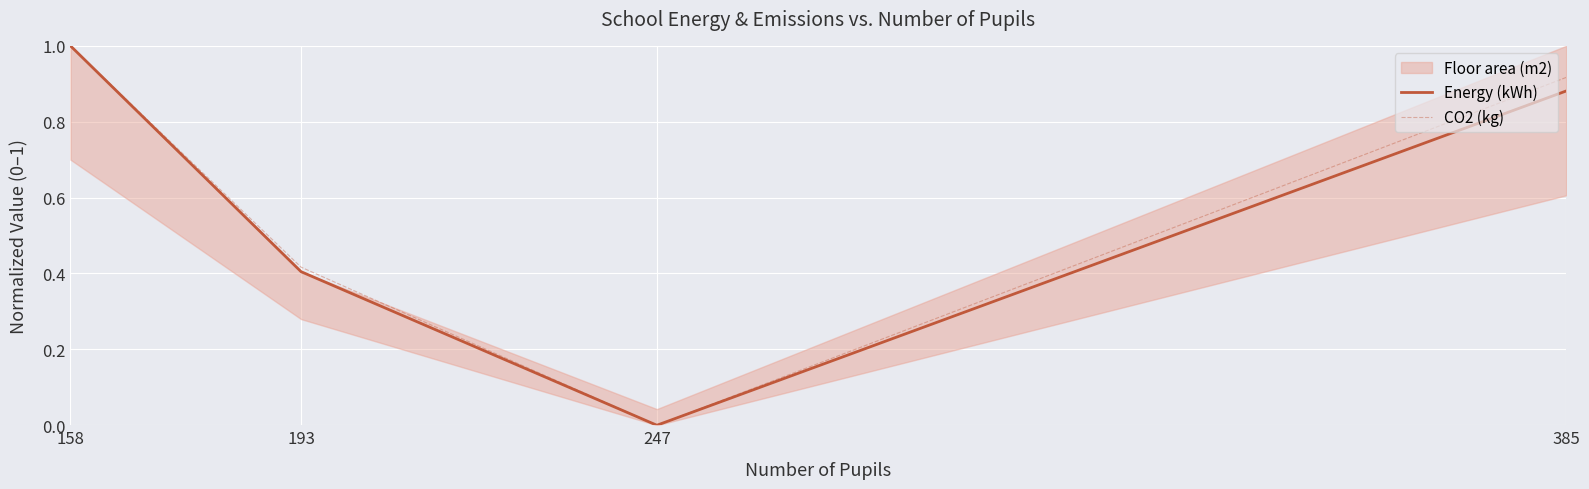

Reading left to right, transcribe all the data shown in this chart.

Energy (kWh): 158=1.0	193=0.4	247=0.0	385=0.9
CO2 (kg): 158=1.0	193=0.4	247=0.0	385=0.9